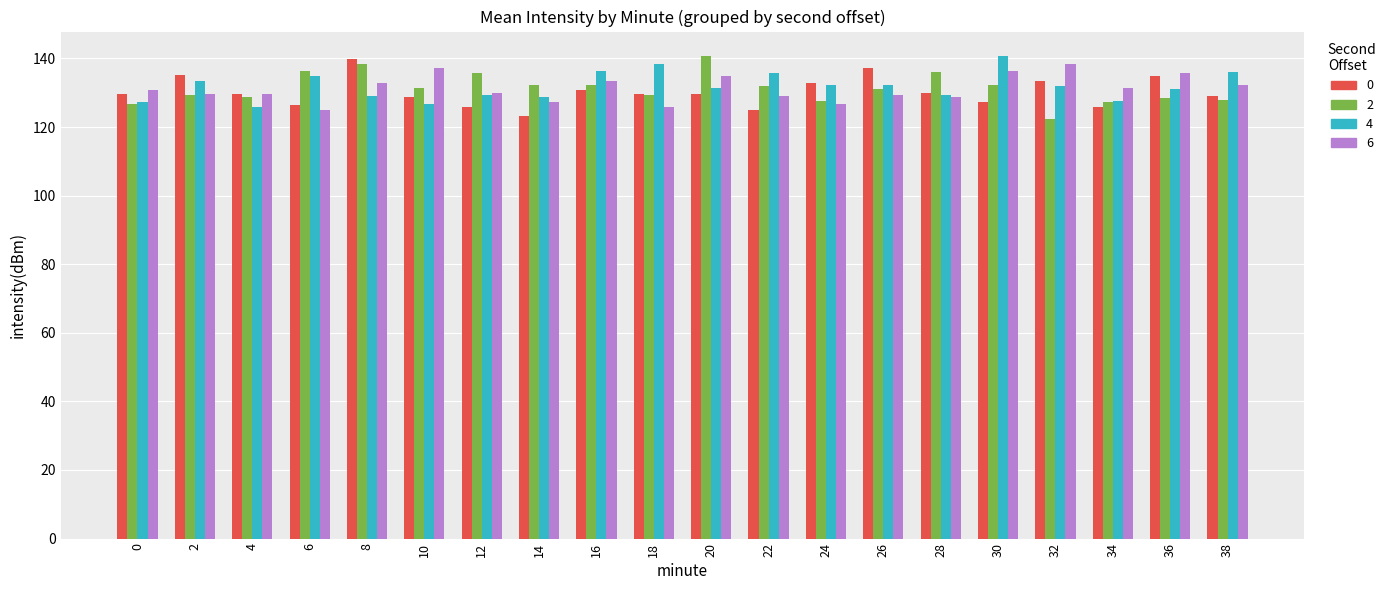

What is the difference between the 0 values at 26 and 8?

2.5